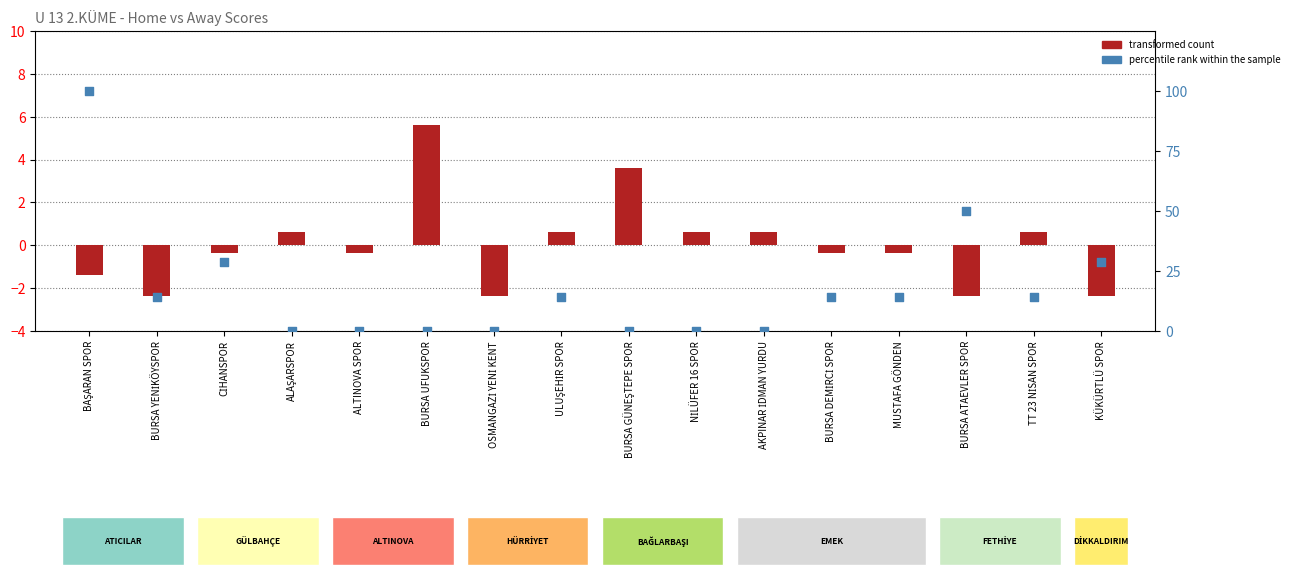

Which series contains the lowest Y value?

transformed count